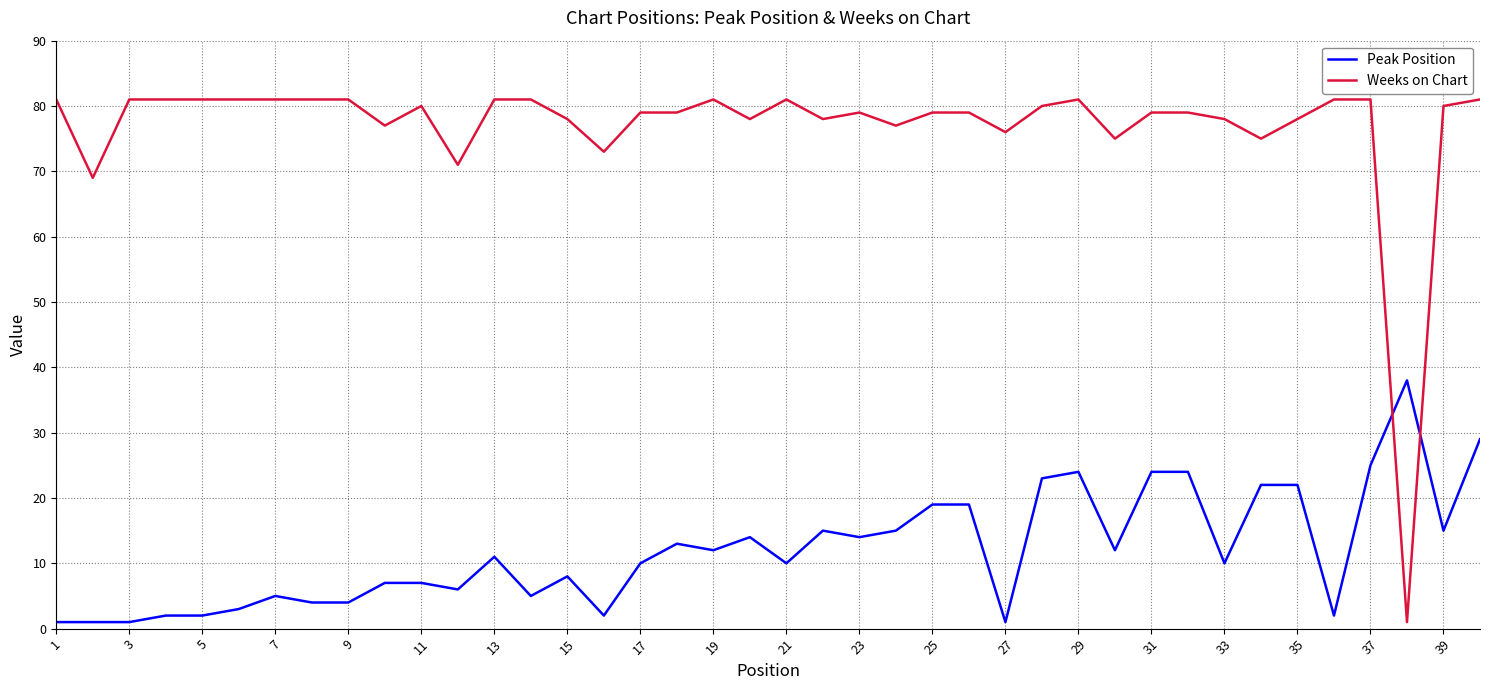

List the series in order of their overall mean, highest first.

Weeks on Chart, Peak Position